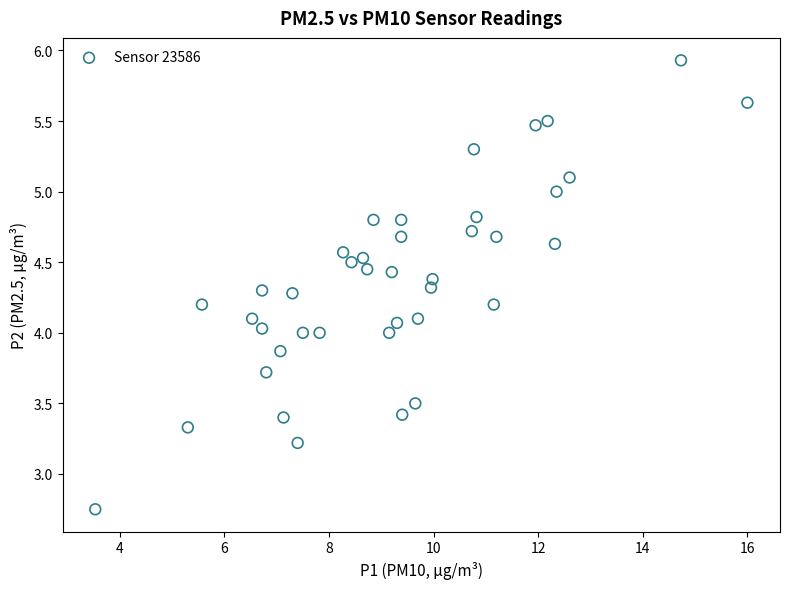

What is the range of X values (max minus min)?

12.5